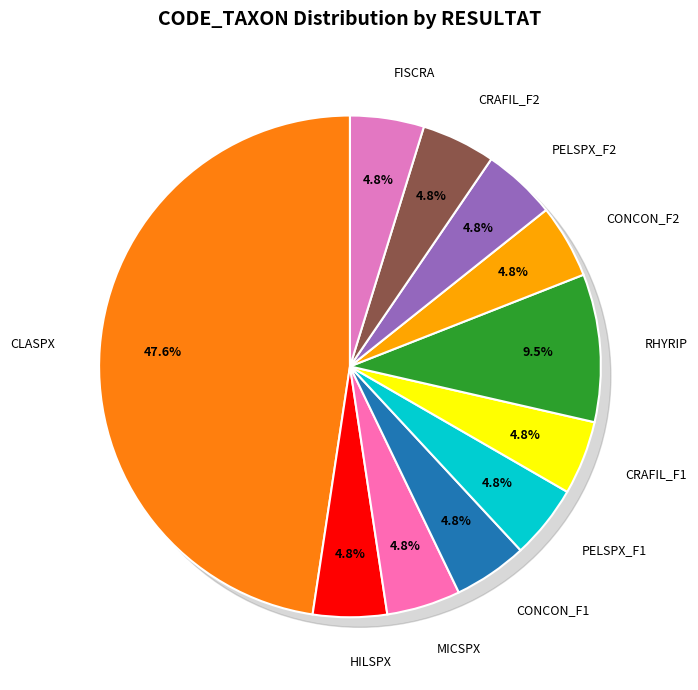

To the nearest percent, what percentage of the pie is HILSPX?

5%